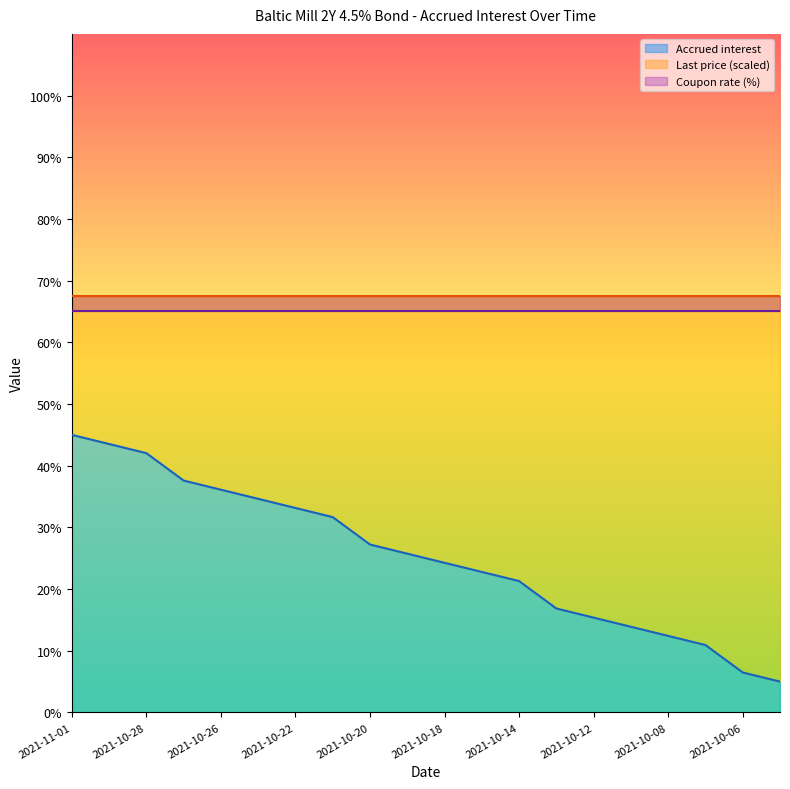

List the labels in order of value, smallest first.

2021-10-05, 2021-10-06, 2021-10-07, 2021-10-08, 2021-10-11, 2021-10-12, 2021-10-13, 2021-10-14, 2021-10-15, 2021-10-18, 2021-10-19, 2021-10-20, 2021-10-21, 2021-10-22, 2021-10-25, 2021-10-26, 2021-10-27, 2021-10-28, 2021-10-29, 2021-11-01